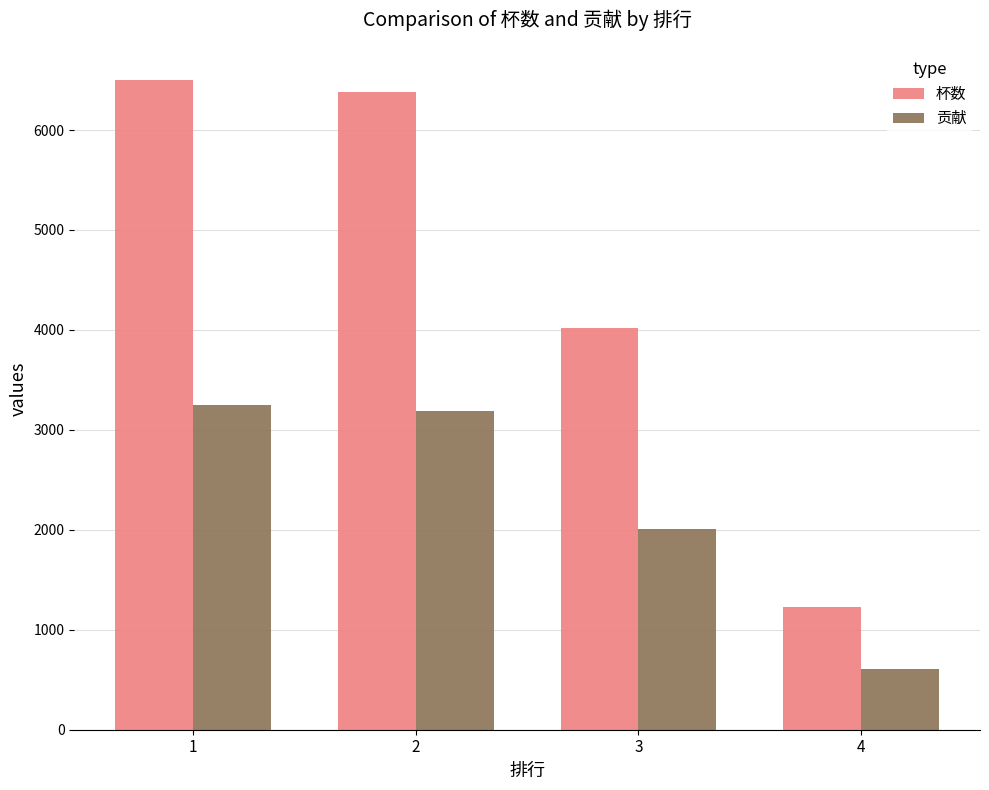

What are all the series names shown in the legend?

杯数, 贡献